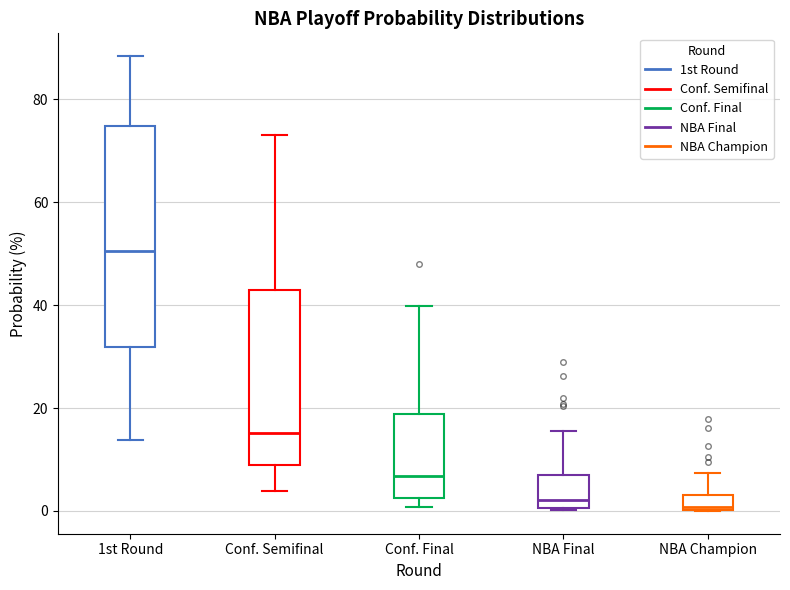

Which box is the tallest, from its lower edge to its upper edge?

1st Round